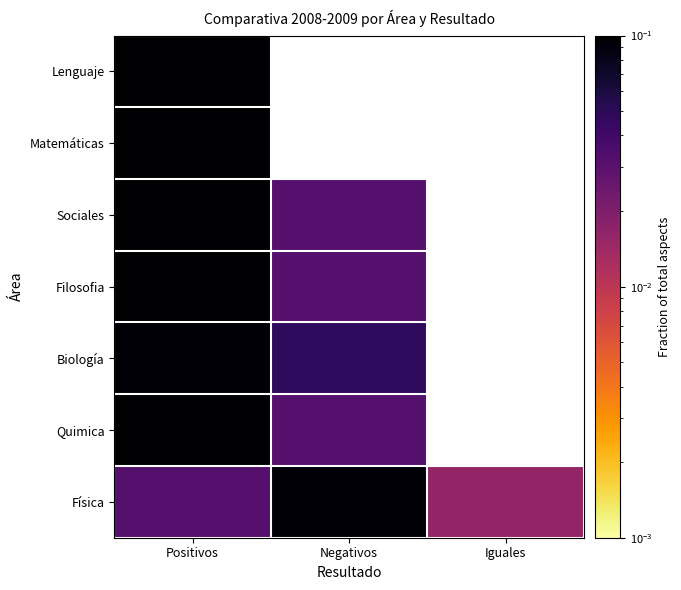

How many distinct data groups are displayed?

7